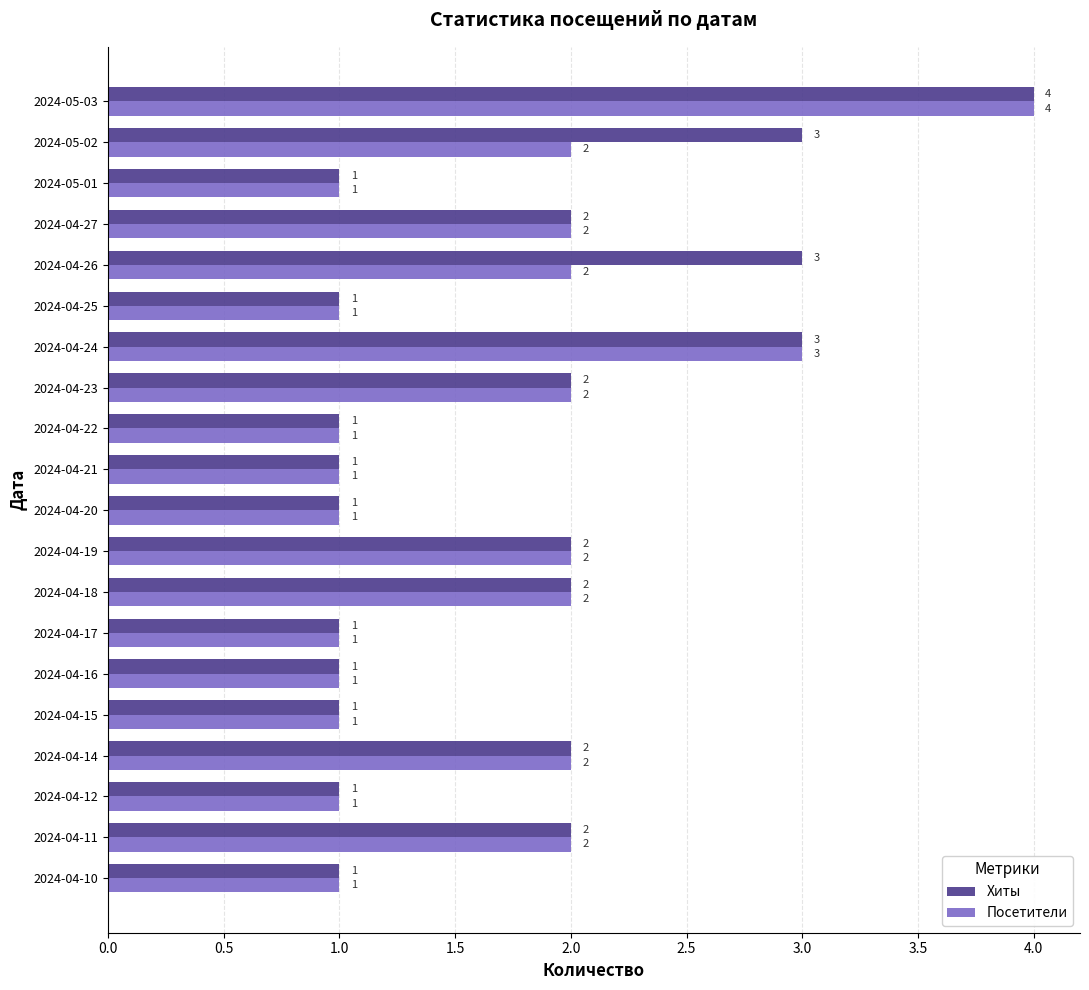

How many values in the Хиты series are below 2?

10